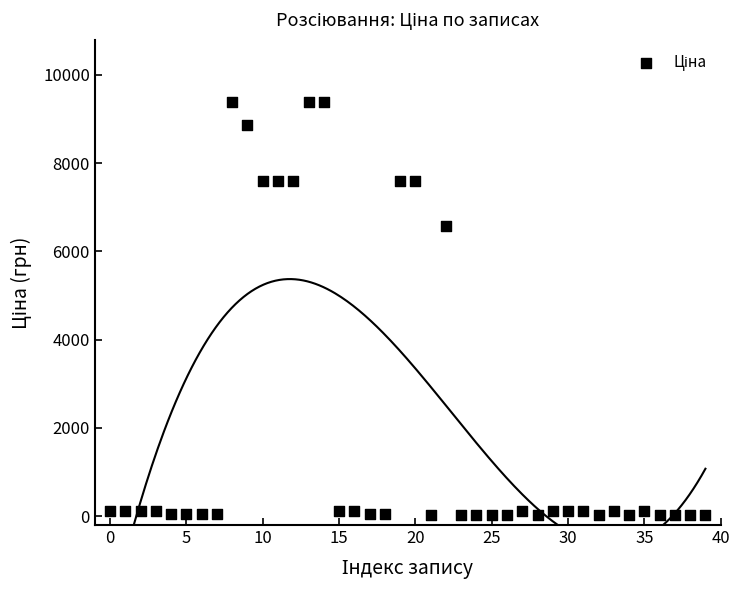

What is the range of Y values (max minus min)?

9352.4